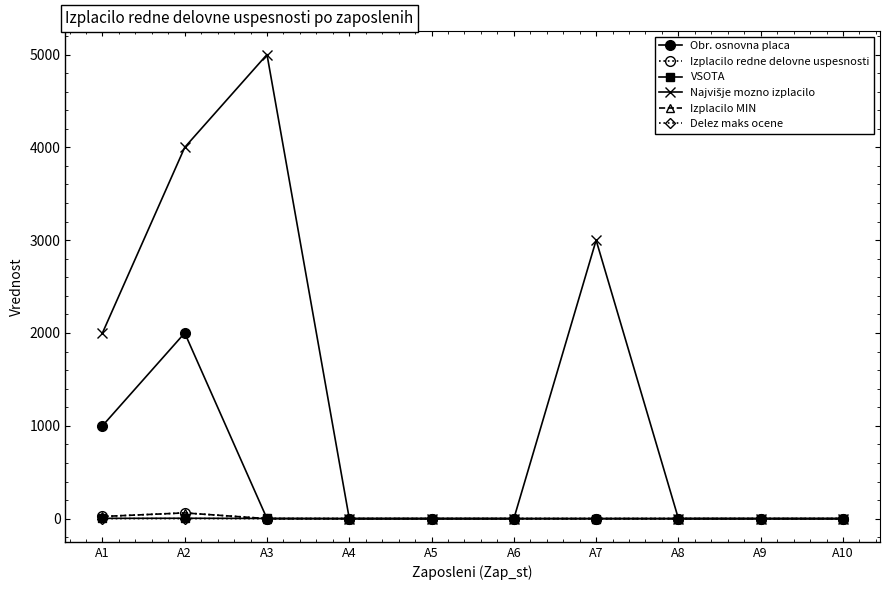

How many lines are shown in the chart?

6